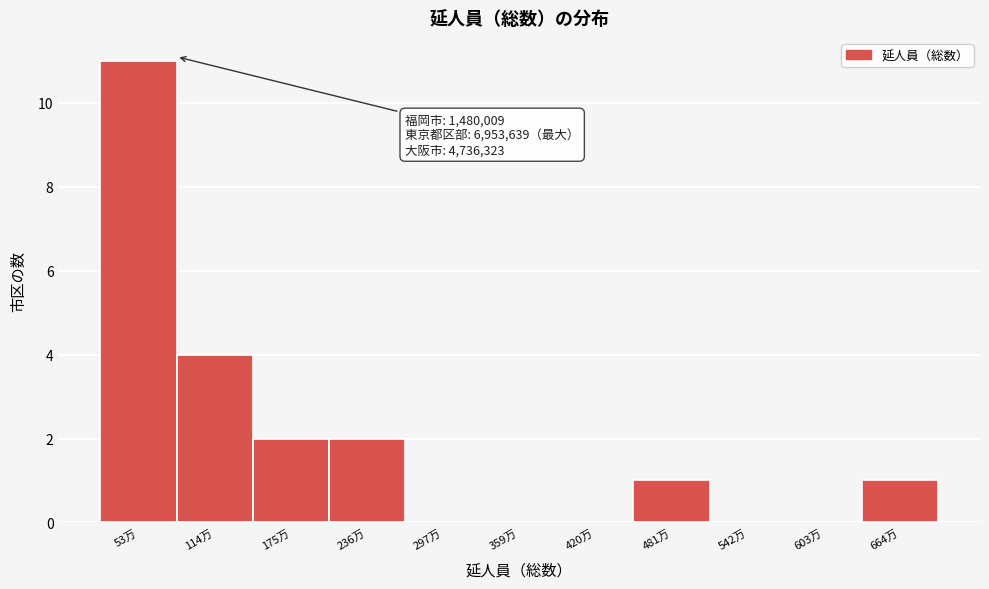

Reading left to right, list all the values displayed in this chart.

53万=11	114万=4	175万=2	236万=2	297万=0	359万=0	420万=0	481万=1	542万=0	603万=0	664万=1